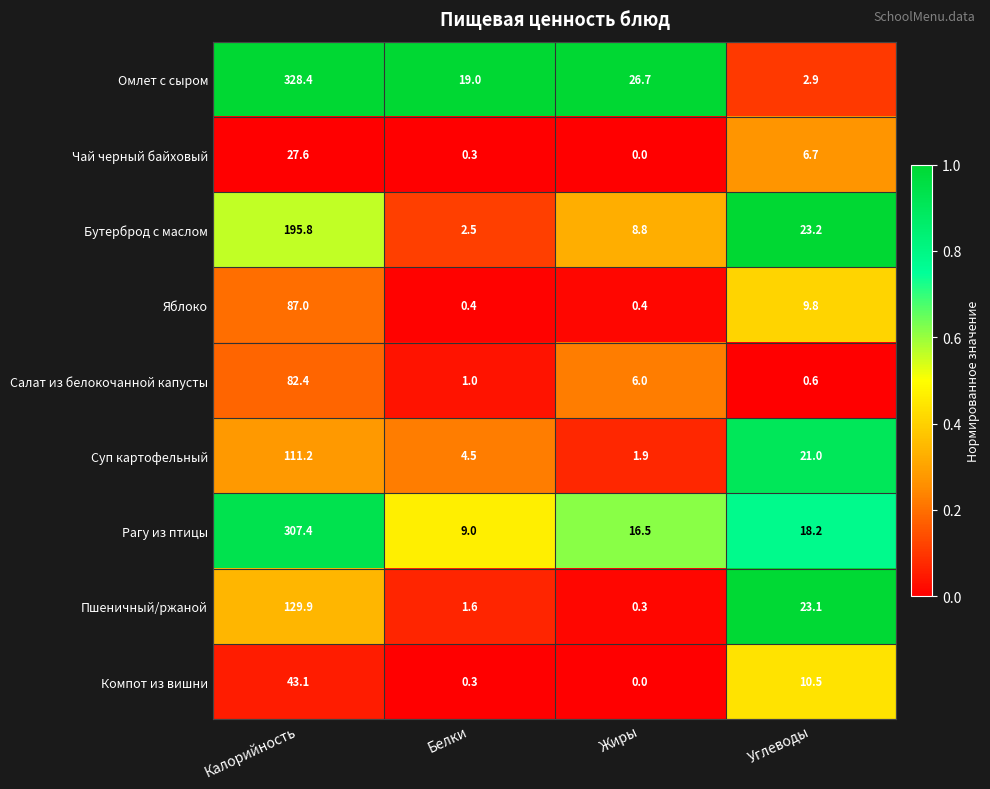

At which category does the chart reach its peak across all series?

Калорийность